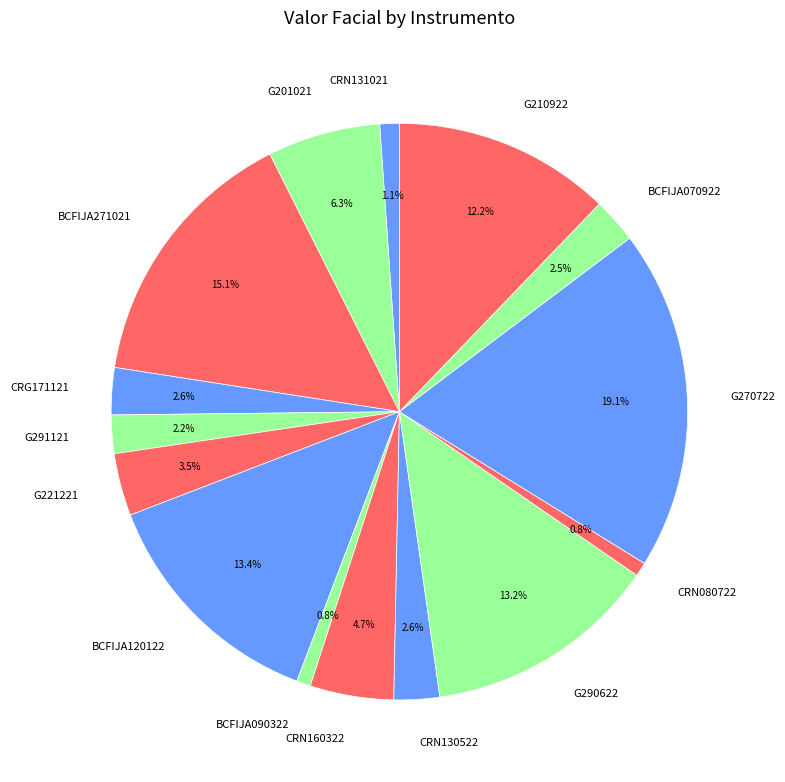

What portion of the pie excludes G291121?

97.8%